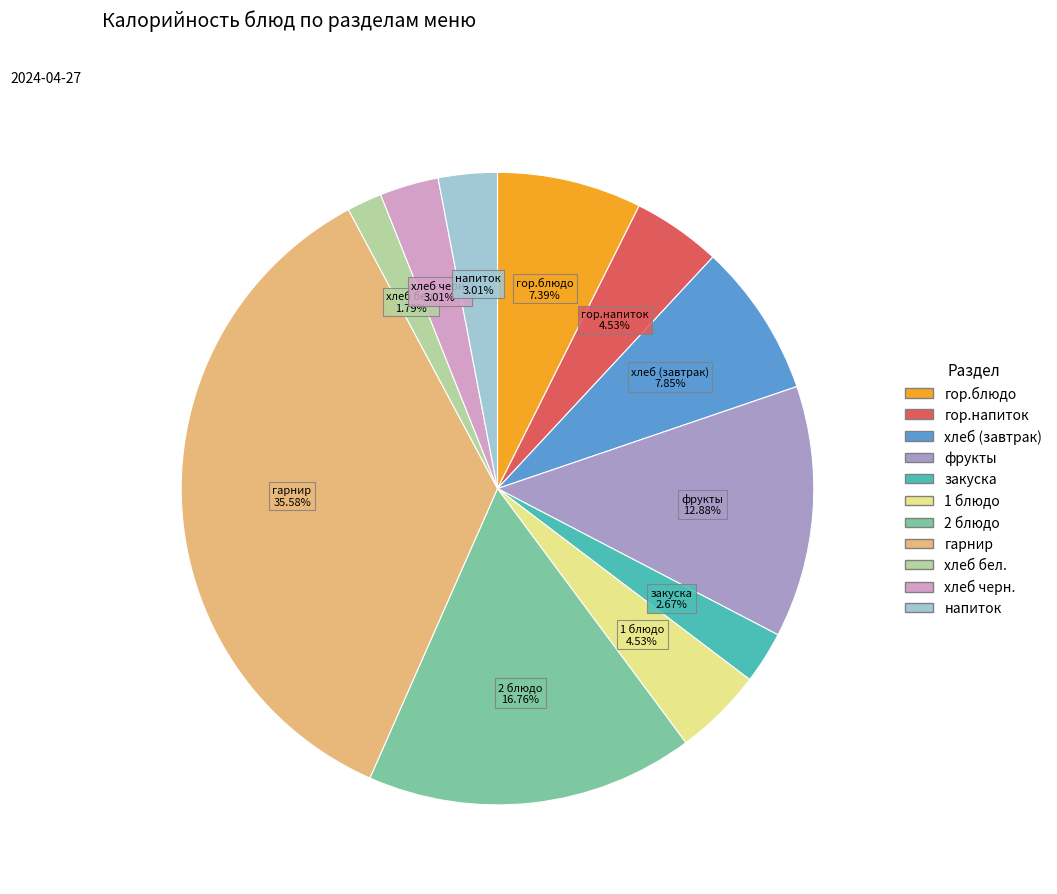

What is the ratio of the value at гарнир to the value at хлеб бел.?

19.9